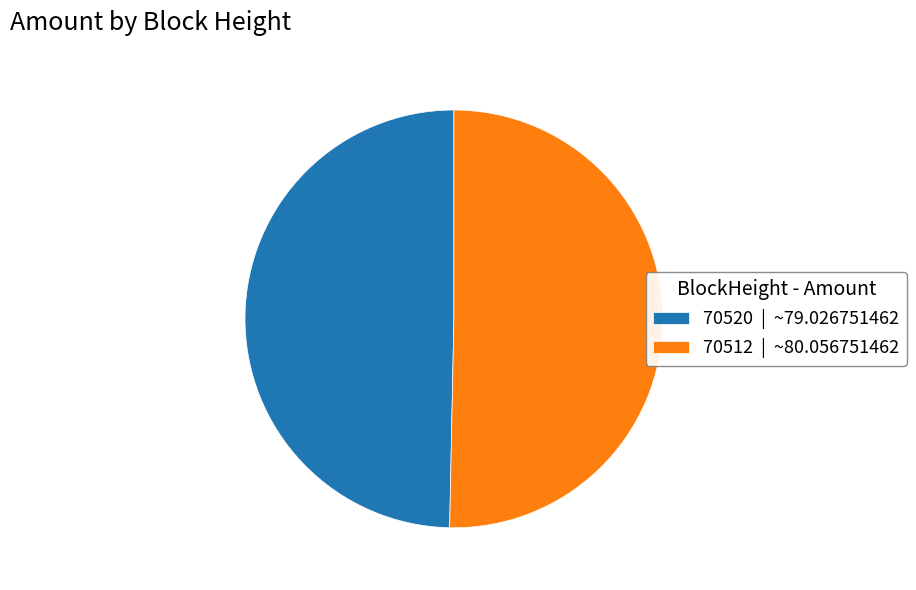

Combined, do 70520 | ~79.026751462 and 70512 | ~80.056751462 account for over 50%?

Yes